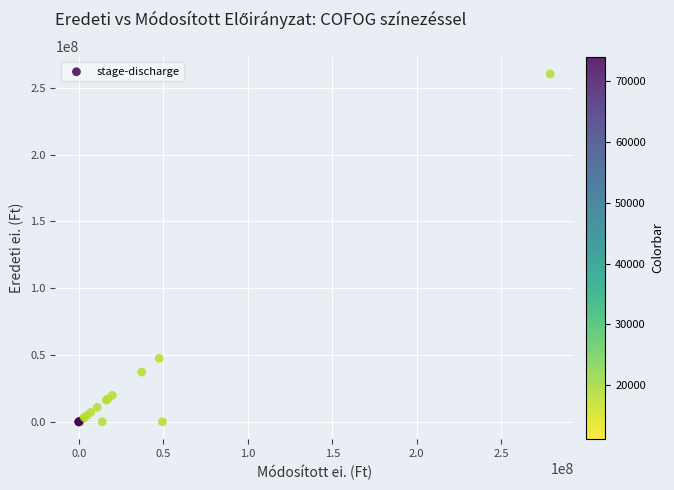

What Y value in the scatter plot is closest to 130134959?

47502672